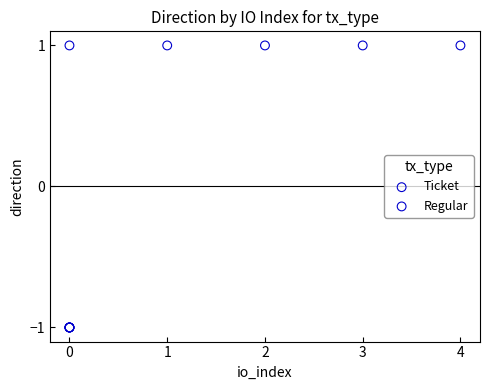

Which series contains the highest Y value?

Regular